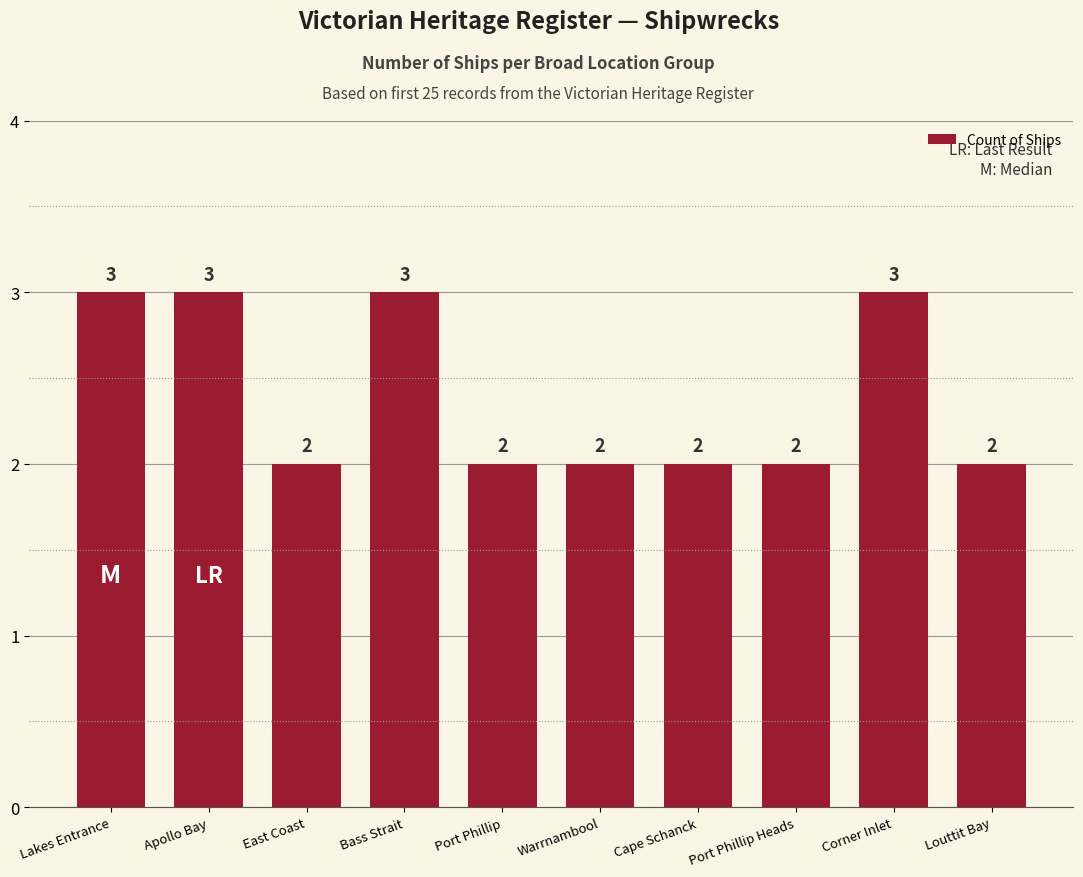

What is the smallest value displayed?

2